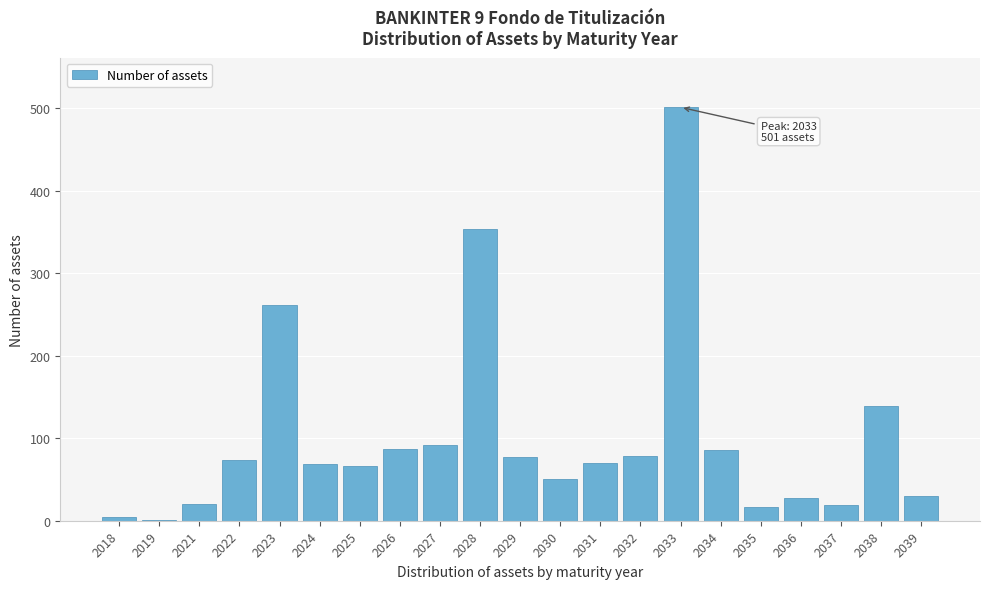

Where is the data nearest to the value 251?

2023